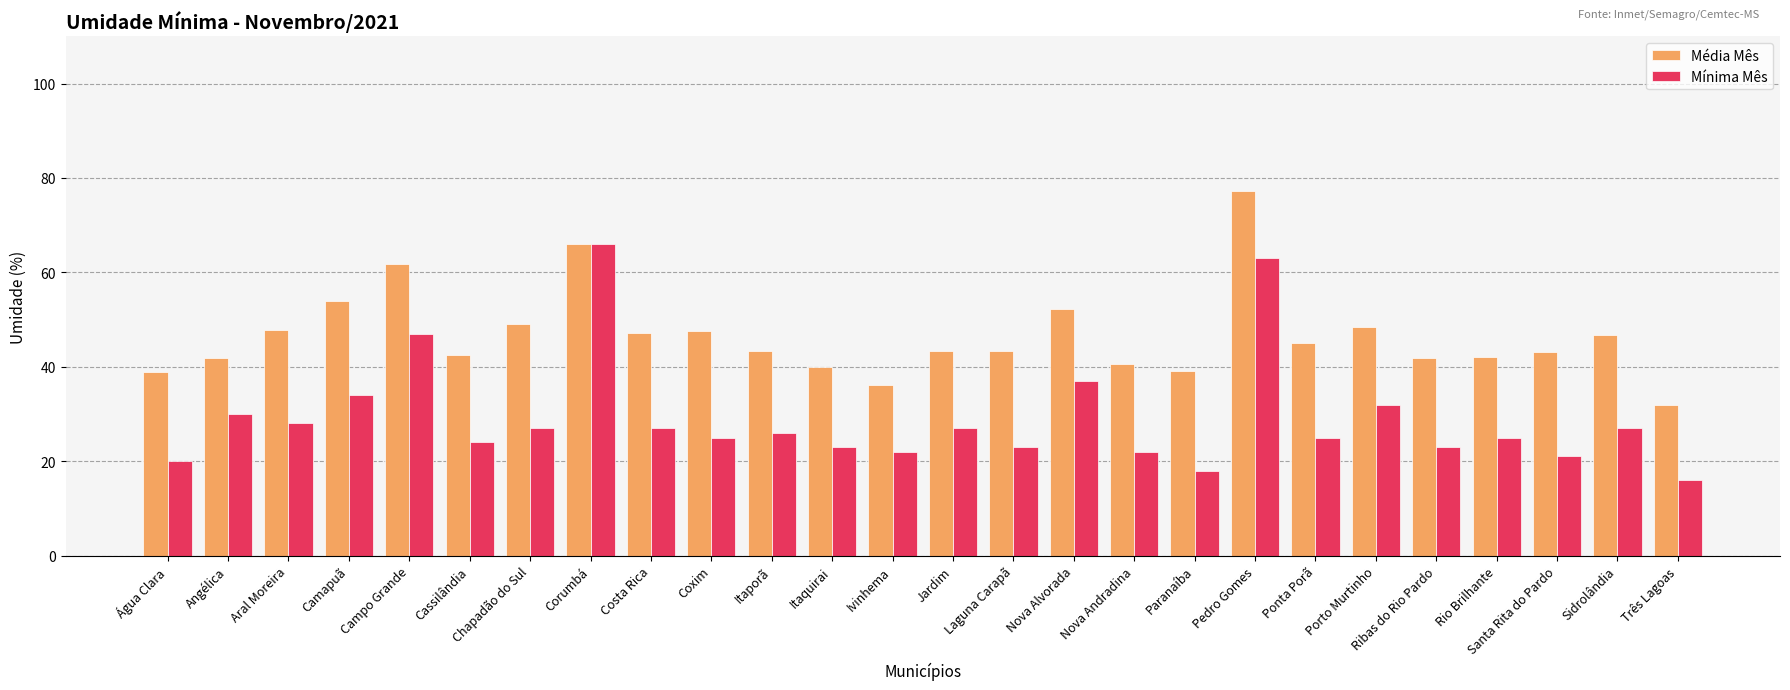

At Nova Andradina, list the series in order from smallest to largest.

Mínima Mês, Média Mês